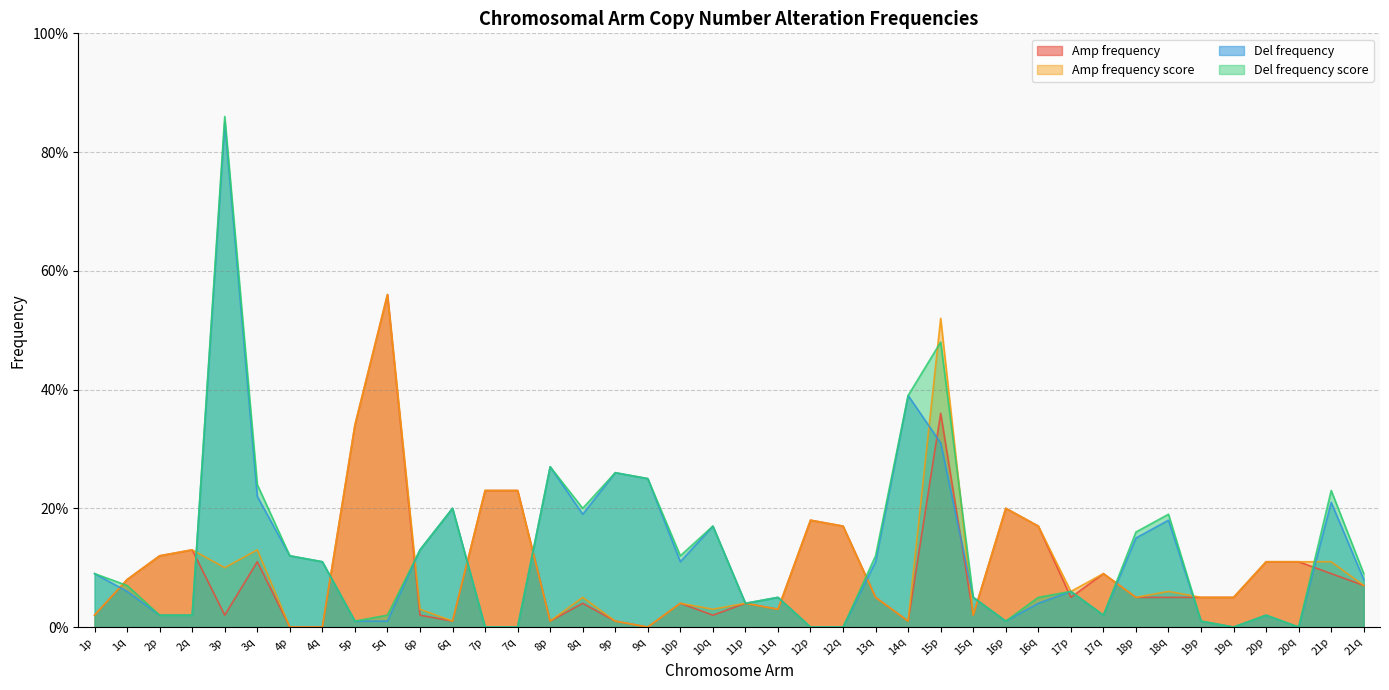

The value of Amp frequency score at 5q is 0.6. True or false?

True